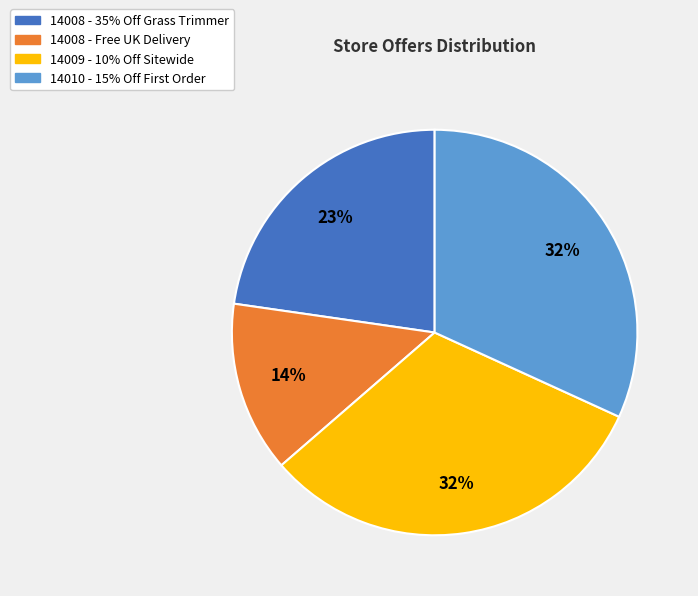

What is the smallest slice in the pie chart?

14008 - Free UK Delivery